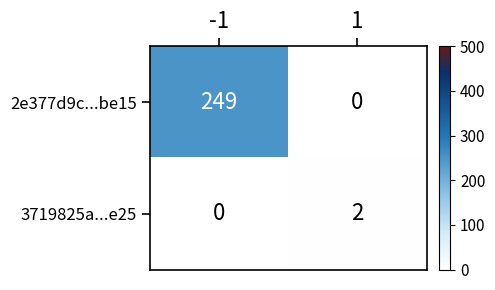

What is the difference between the highest and lowest values at -1?

249